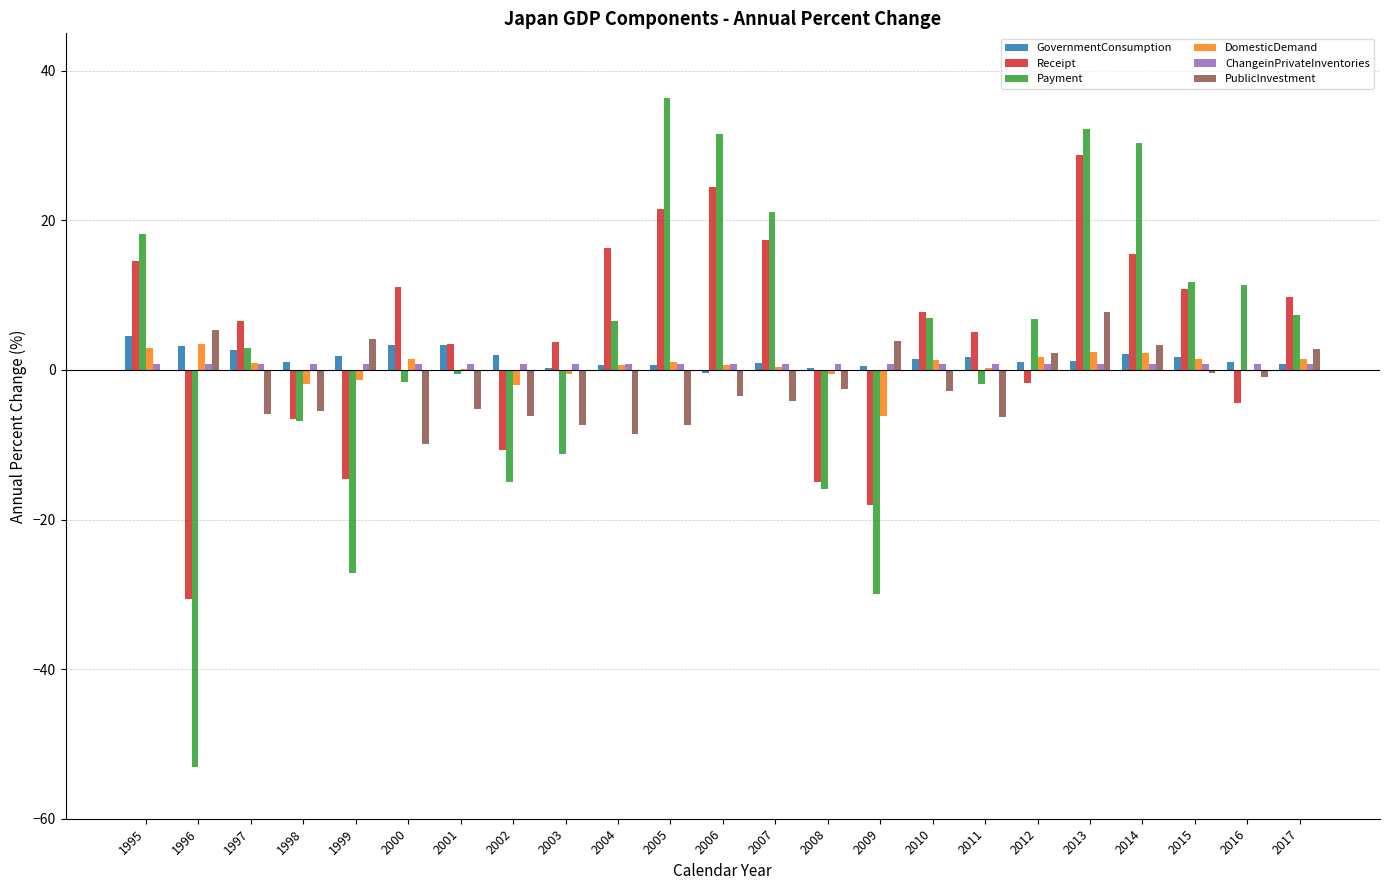

How many groups of bars are there?

23